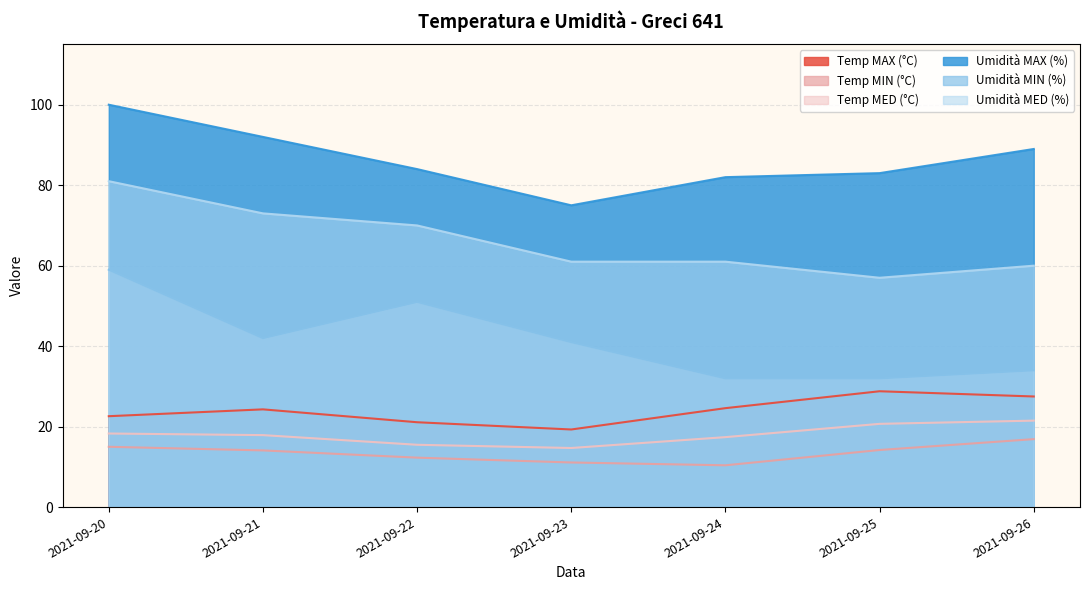

The value of Umidità MAX (%) at 2021-09-23 is 106.5. True or false?

False